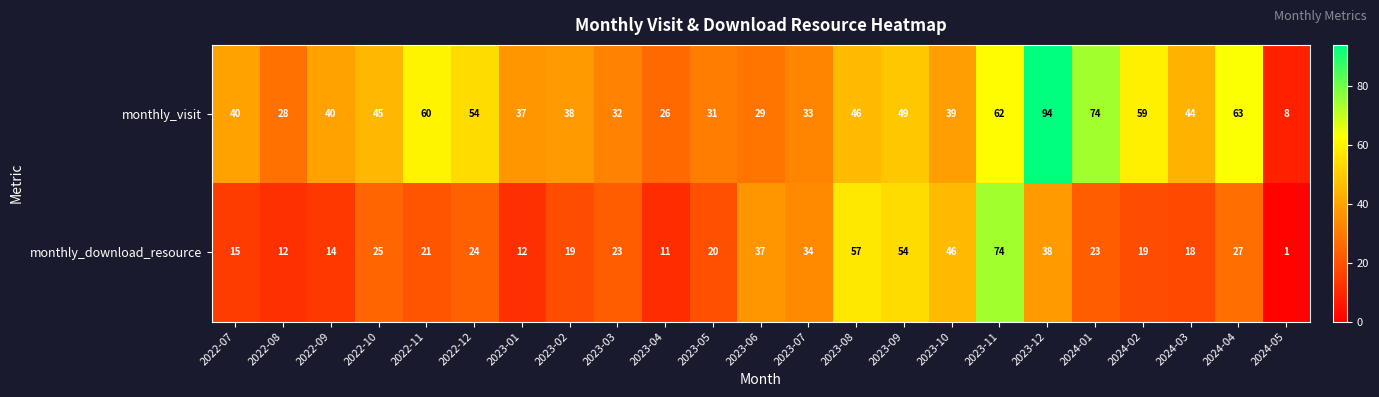

Count the number of categories in the chart.

23